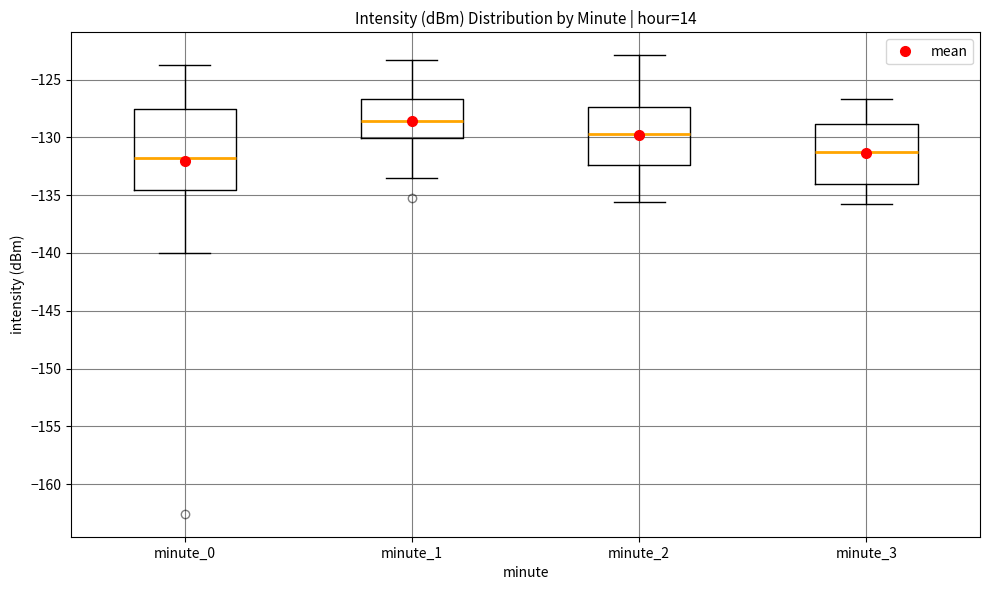

Comparing the boxes themselves (not the whiskers), which one is the tallest?

minute_0